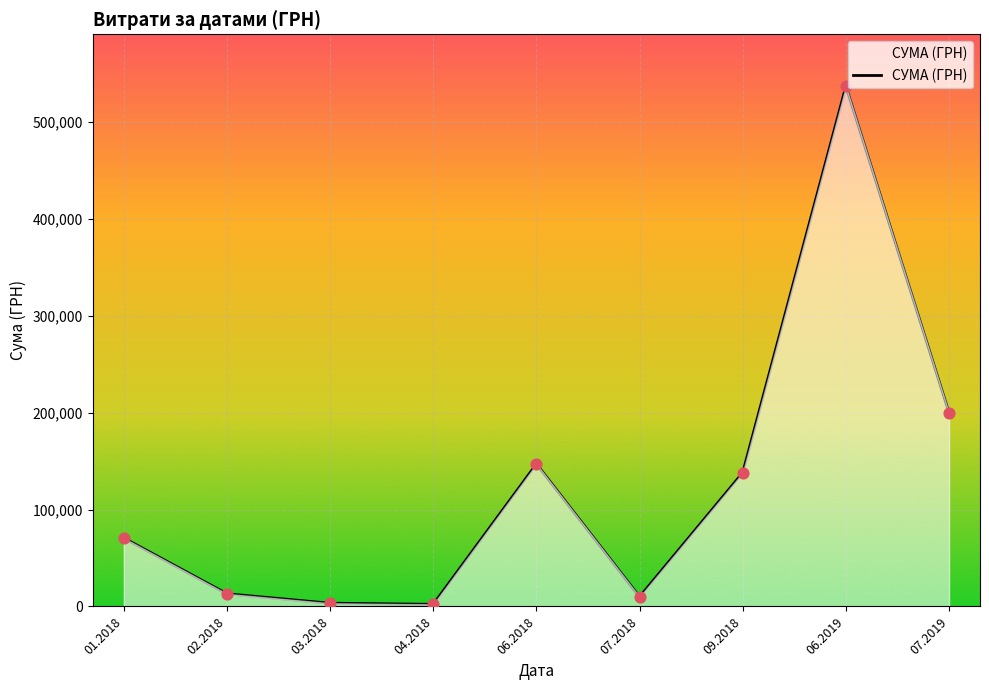

Approximately how many times larger is the value at 07.2018 compared to 01.2018?

0.1